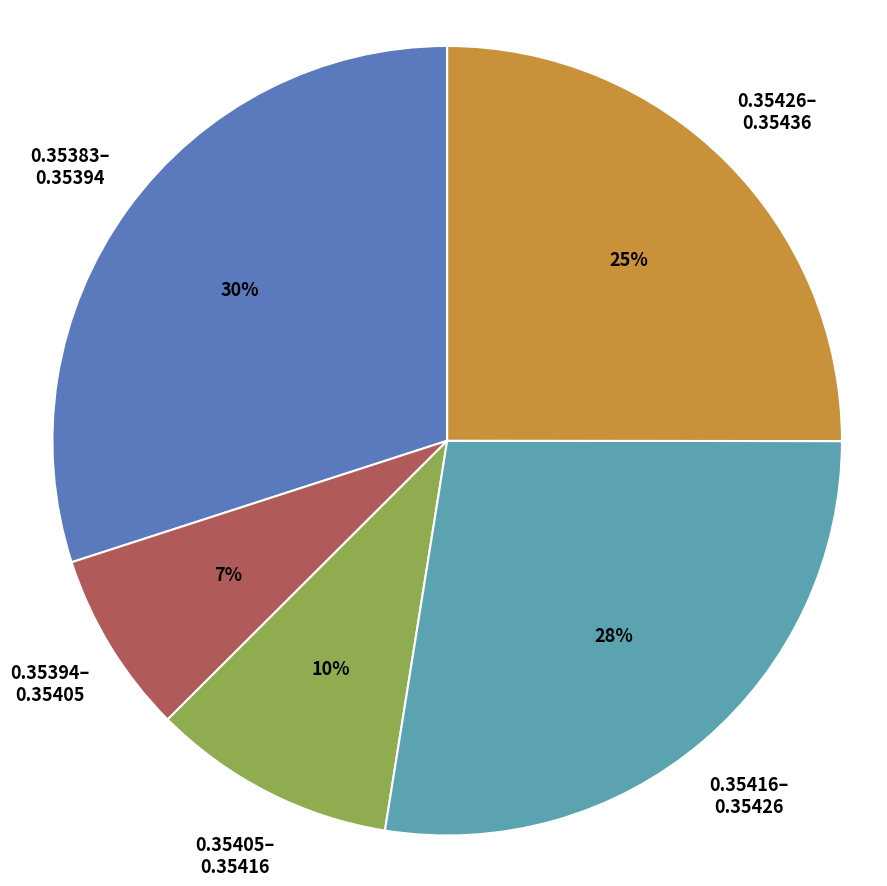

Which has a higher value, 0.35405– 0.35416 or 0.35426– 0.35436?

0.35426– 0.35436